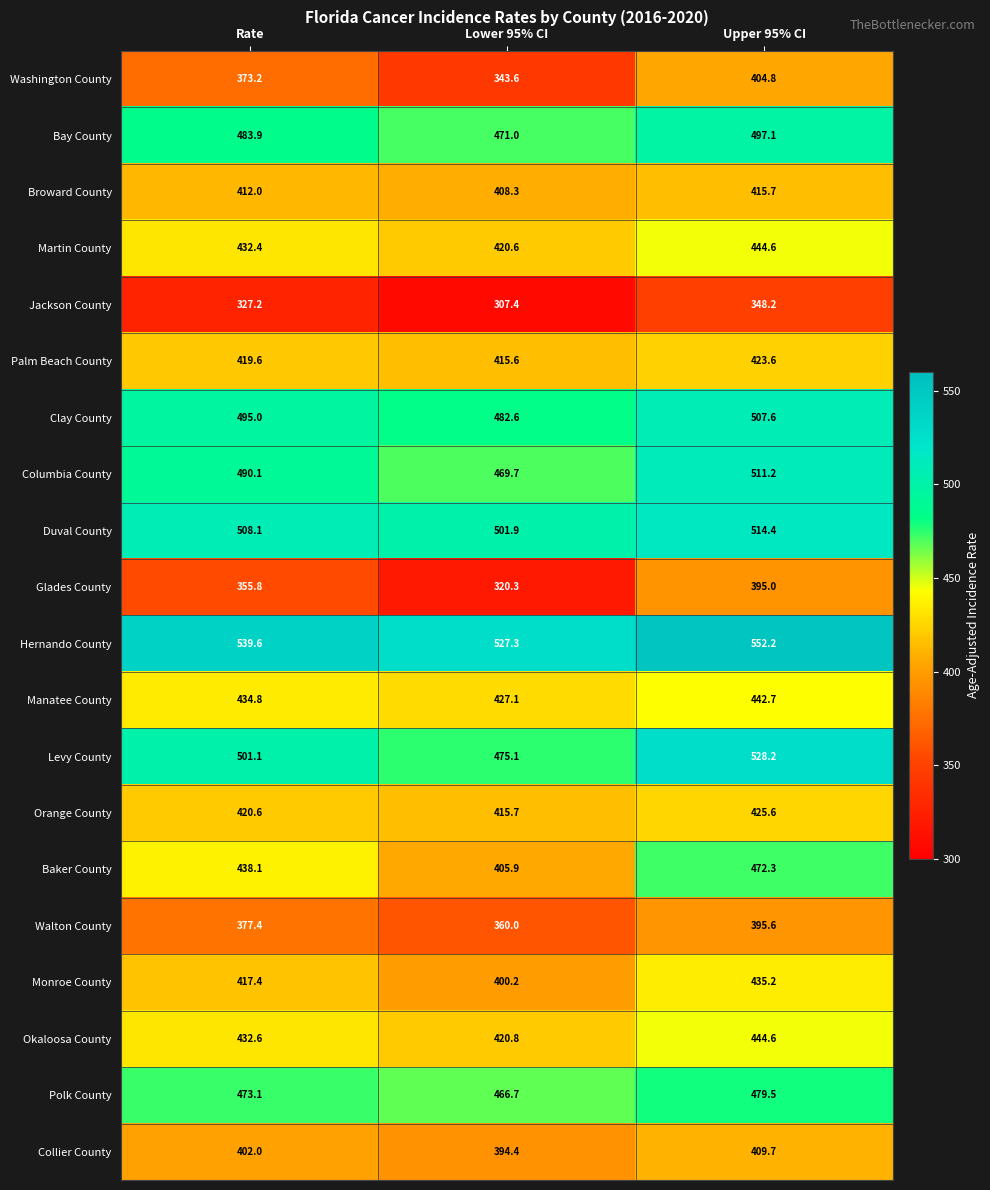

Which label corresponds to the largest value in the chart?

Upper 95% CI